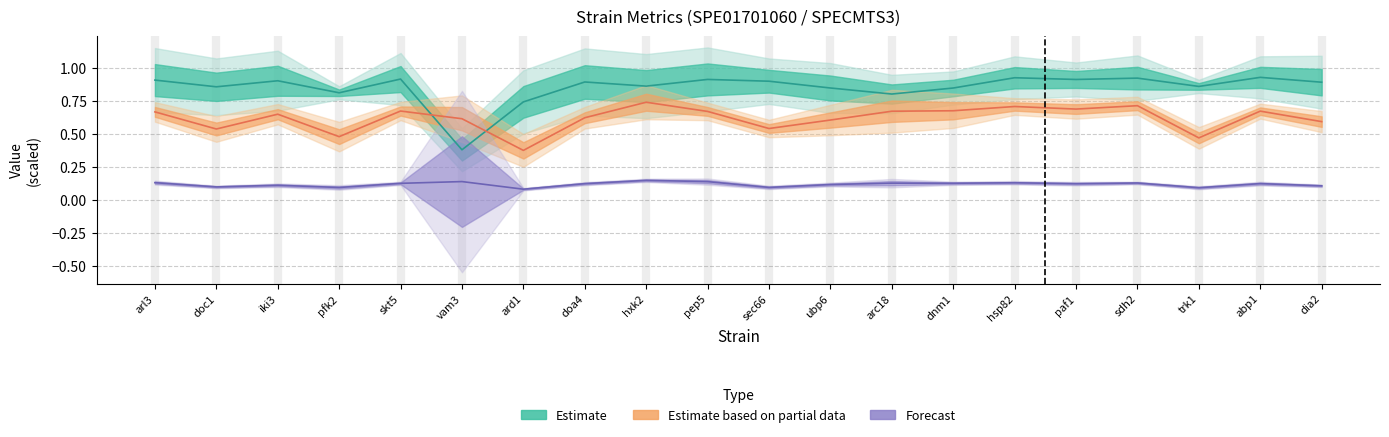

Reading left to right, transcribe all the data shown in this chart.

z: arl3=0.9	doc1=0.9	iki3=0.9	pfk2=0.8	skt5=0.9	vam3=0.4	ard1=0.7	doa4=0.9	hxk2=0.9	pep5=0.9	sec66=0.9	ubp6=0.8	arc18=0.8	dnm1=0.8	hsp82=0.9	paf1=0.9	sdh2=0.9	trk1=0.9	abp1=0.9	dia2=0.9
v_exp: arl3=0.1	doc1=0.1	iki3=0.1	pfk2=0.1	skt5=0.1	vam3=0.1	ard1=0.1	doa4=0.1	hxk2=0.1	pep5=0.1	sec66=0.1	ubp6=0.1	arc18=0.1	dnm1=0.1	hsp82=0.1	paf1=0.1	sdh2=0.1	trk1=0.1	abp1=0.1	dia2=0.1
m_exp_ctrl_n: arl3=0.7	doc1=0.5	iki3=0.7	pfk2=0.5	skt5=0.7	vam3=0.6	ard1=0.4	doa4=0.6	hxk2=0.7	pep5=0.7	sec66=0.5	ubp6=0.6	arc18=0.7	dnm1=0.7	hsp82=0.7	paf1=0.7	sdh2=0.7	trk1=0.5	abp1=0.7	dia2=0.6